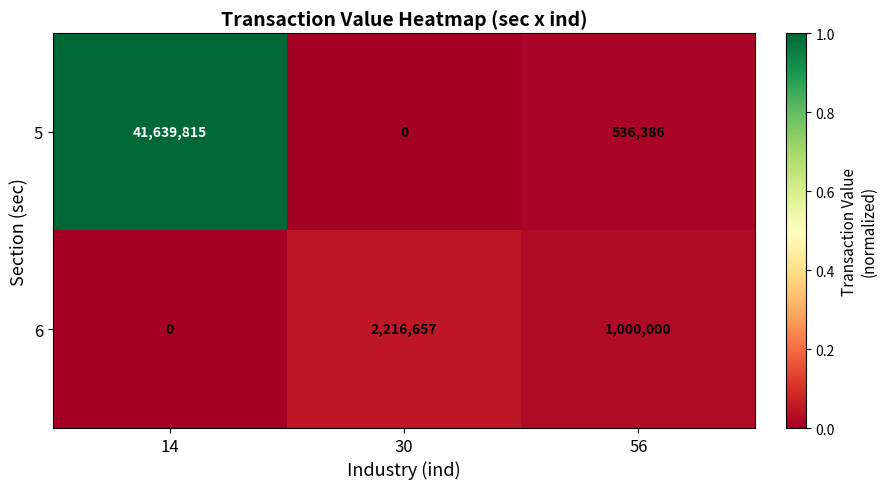

How many data points does each series have?

3